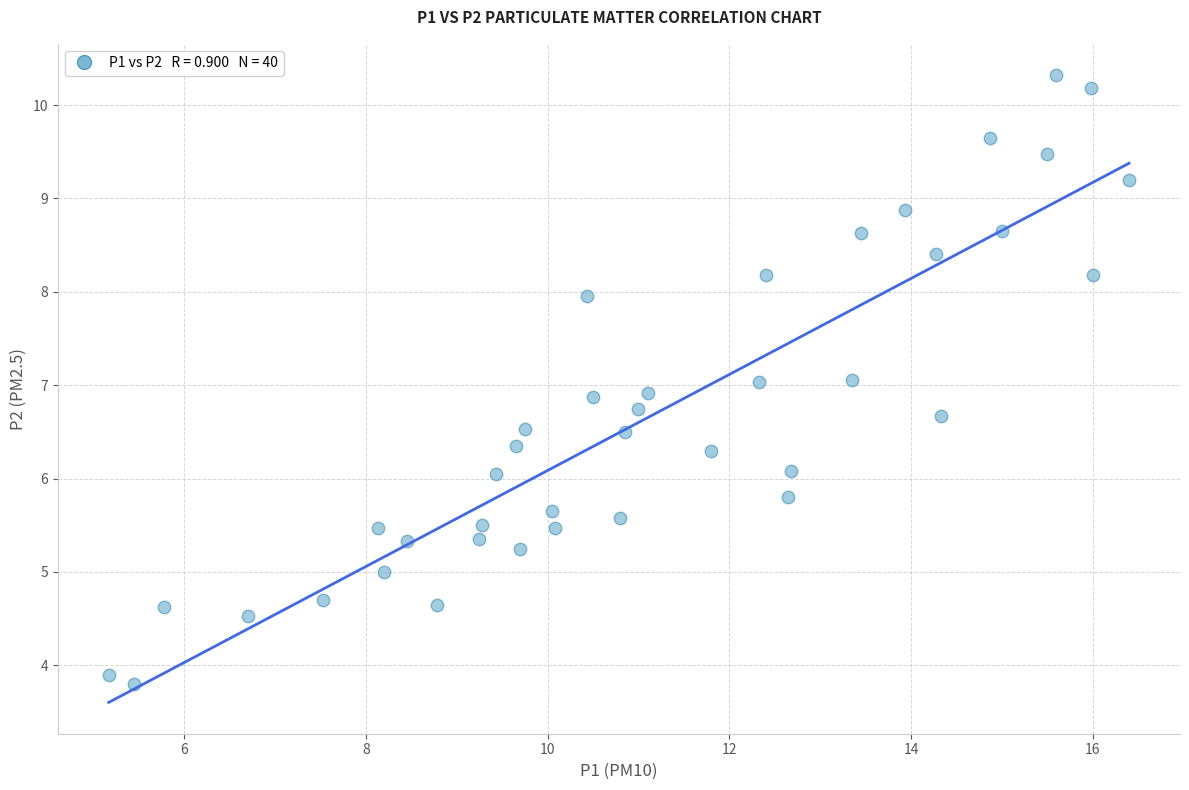

What is the range of X values (max minus min)?

11.2